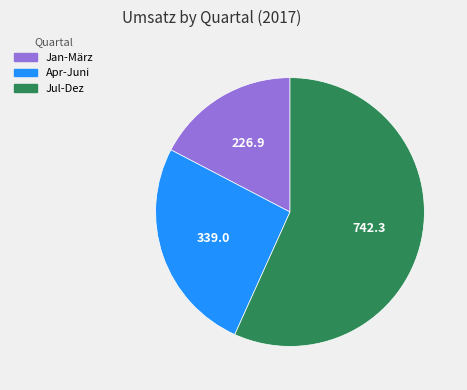

Does any single category account for the majority?

Yes